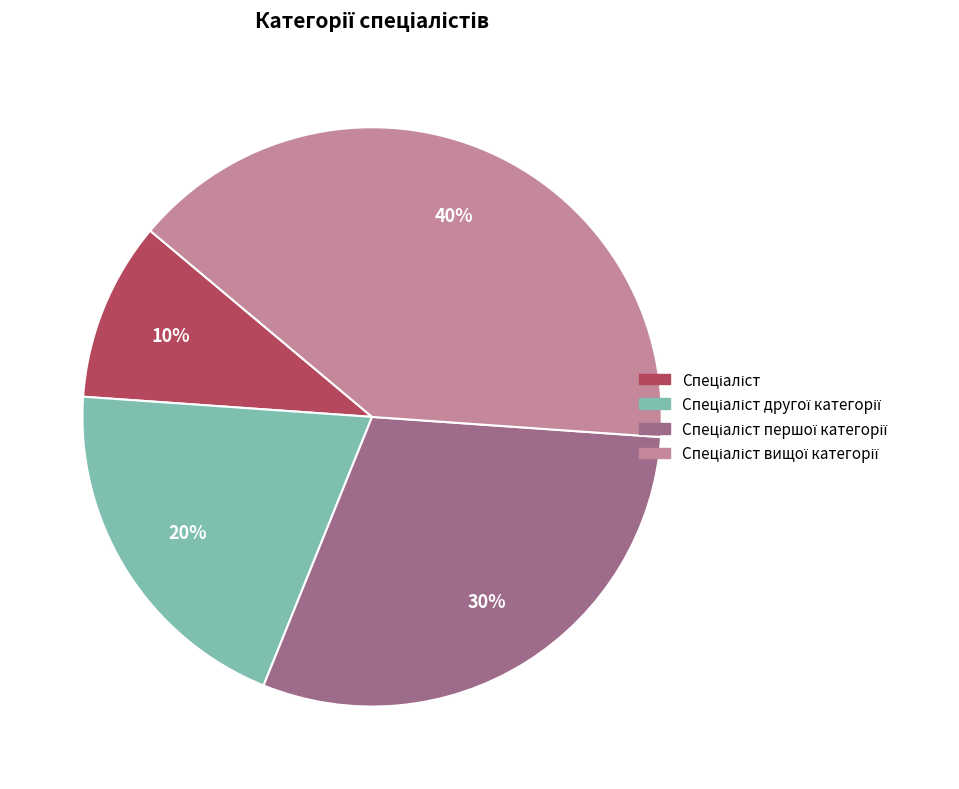

To the nearest percent, what is the difference between the largest and smallest slice percentages?

30%